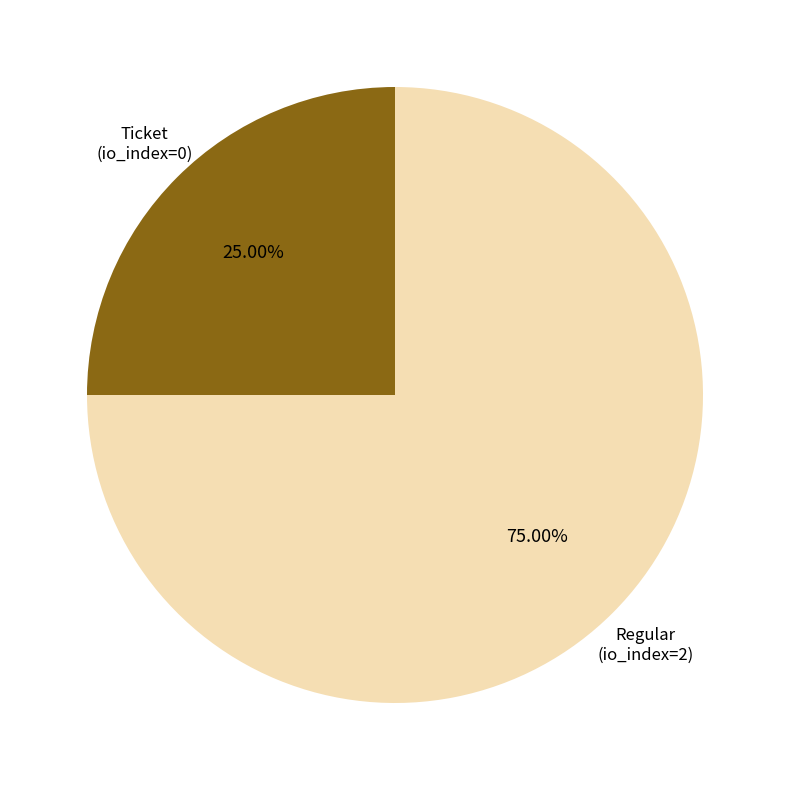

Rank the categories by value from highest to lowest.

Regular (io_index=2), Ticket (io_index=0)